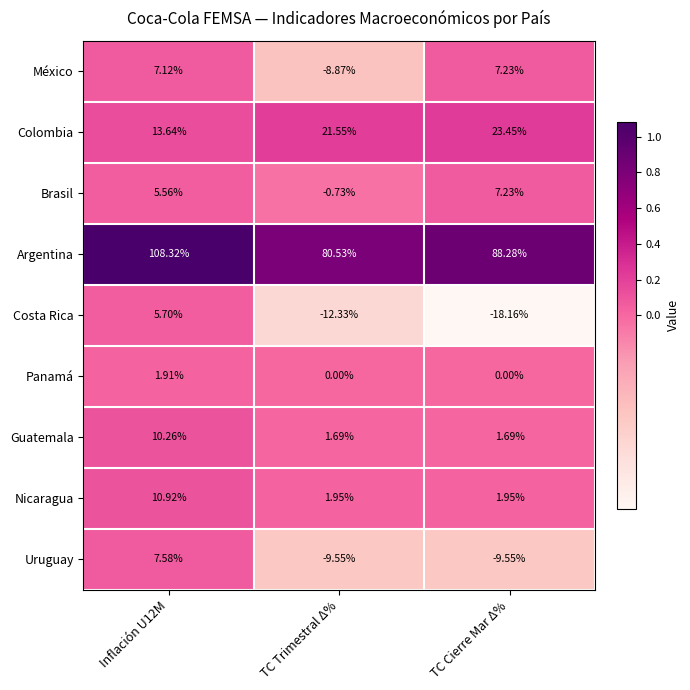

Which series has the largest range (max minus min)?

Argentina